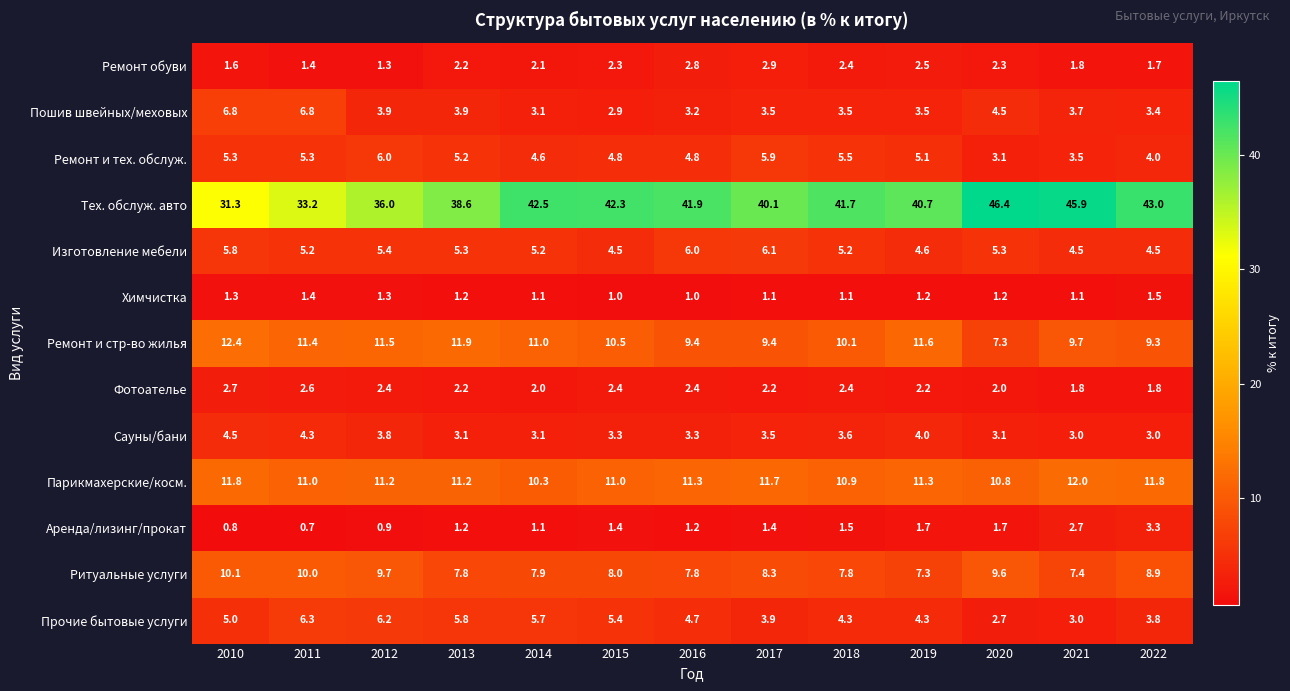

What is the total value across all series at 2013?

99.6